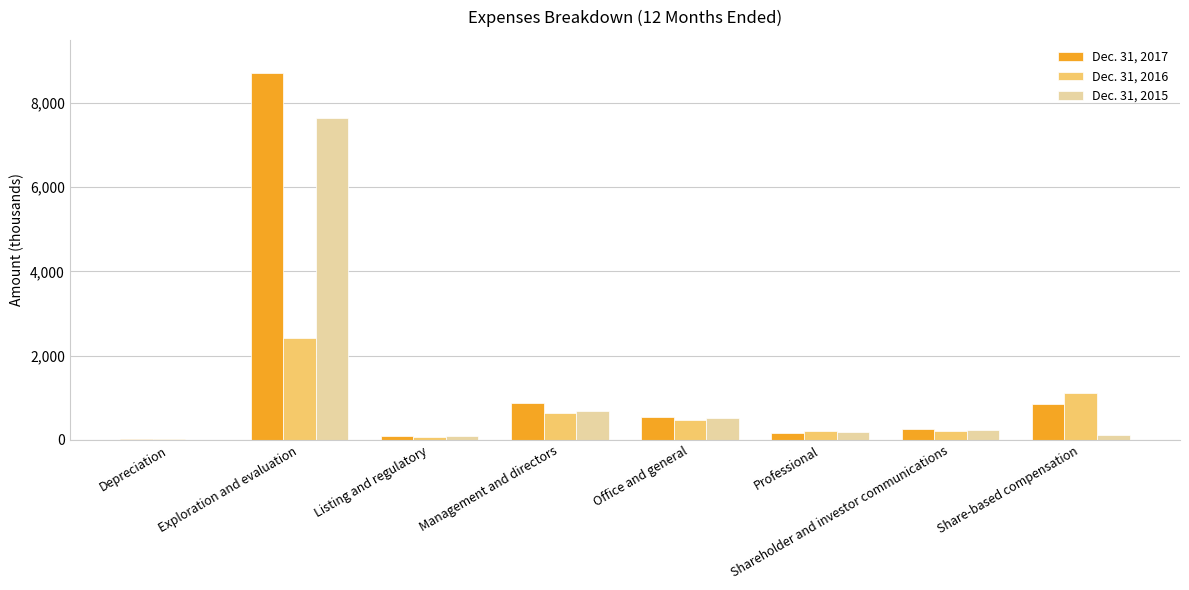

What are all the series names shown in the legend?

Dec. 31, 2017, Dec. 31, 2016, Dec. 31, 2015